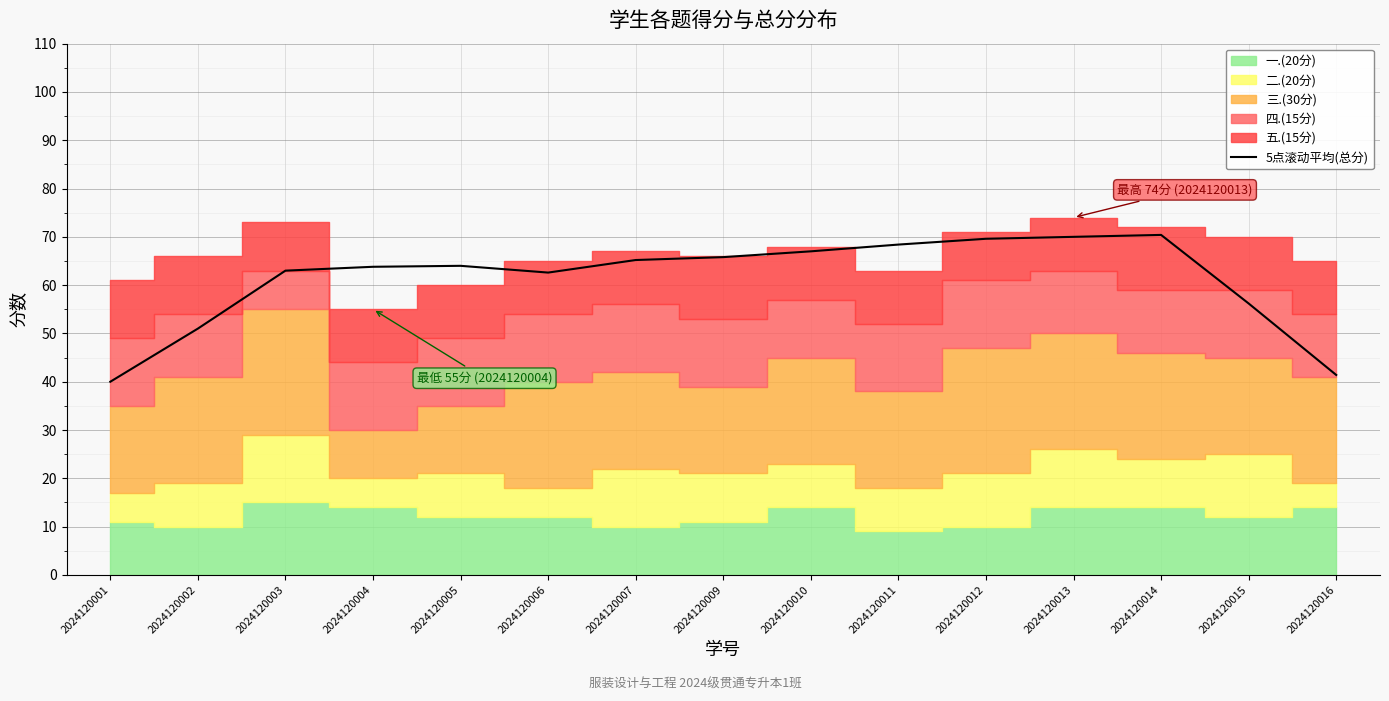

True or false: there are more than 2 points higher than both neighbors.

False